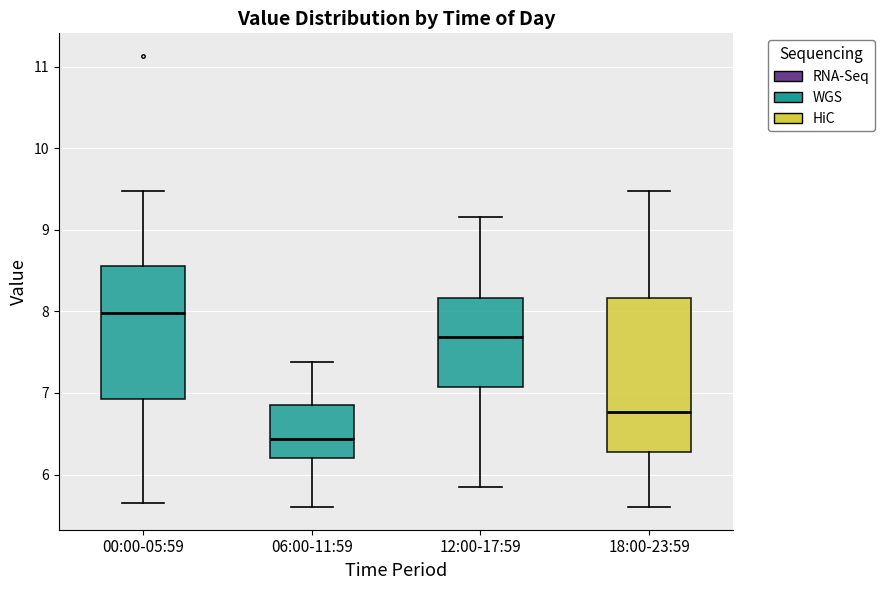

Reading left to right, transcribe this box plot: for each box, give where its median line is, the range the box spans, and where its two whiskers end, as read against the y-axis. The values are not printed on the chart, so give them approximately, as read against the axis.

00:00-05:59: median 8.0, box 6.9 to 8.6, whiskers 5.7 to 9.5
06:00-11:59: median 6.4, box 6.2 to 6.8, whiskers 5.6 to 7.4
12:00-17:59: median 7.7, box 7.1 to 8.2, whiskers 5.9 to 9.2
18:00-23:59: median 6.8, box 6.3 to 8.2, whiskers 5.6 to 9.5